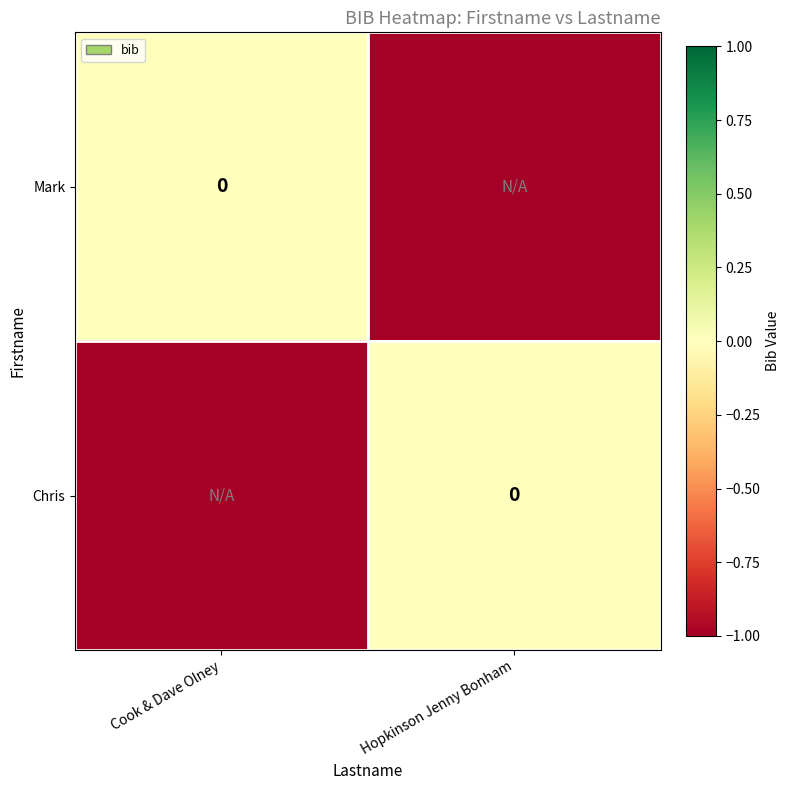

How many distinct data groups are displayed?

2